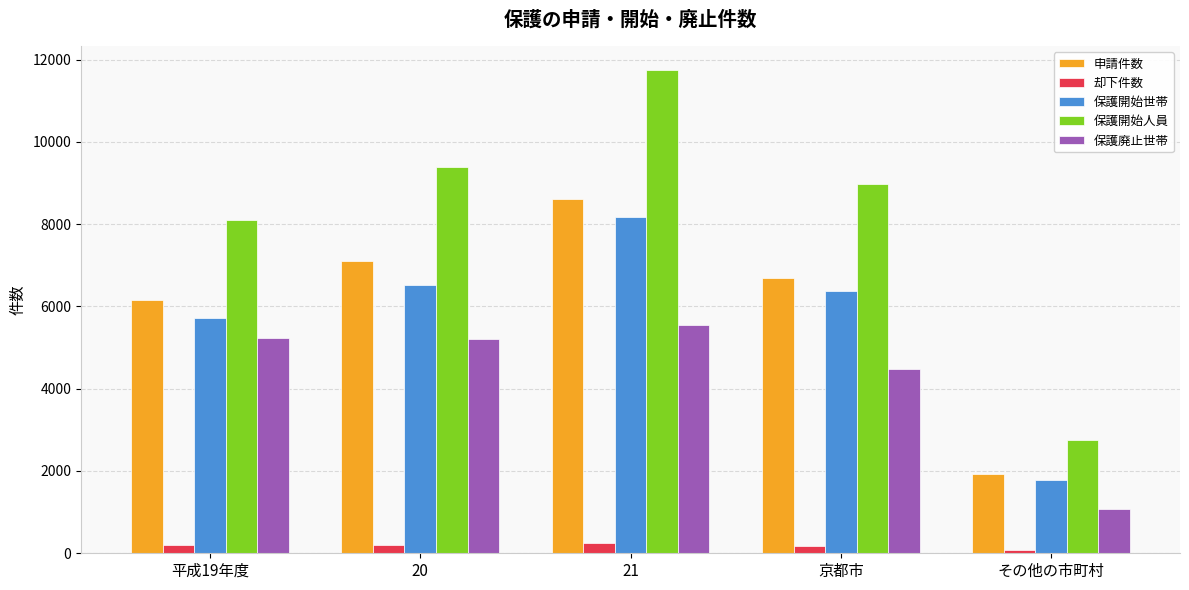

Between 20 and 21, which series saw the biggest shift?

保護開始人員